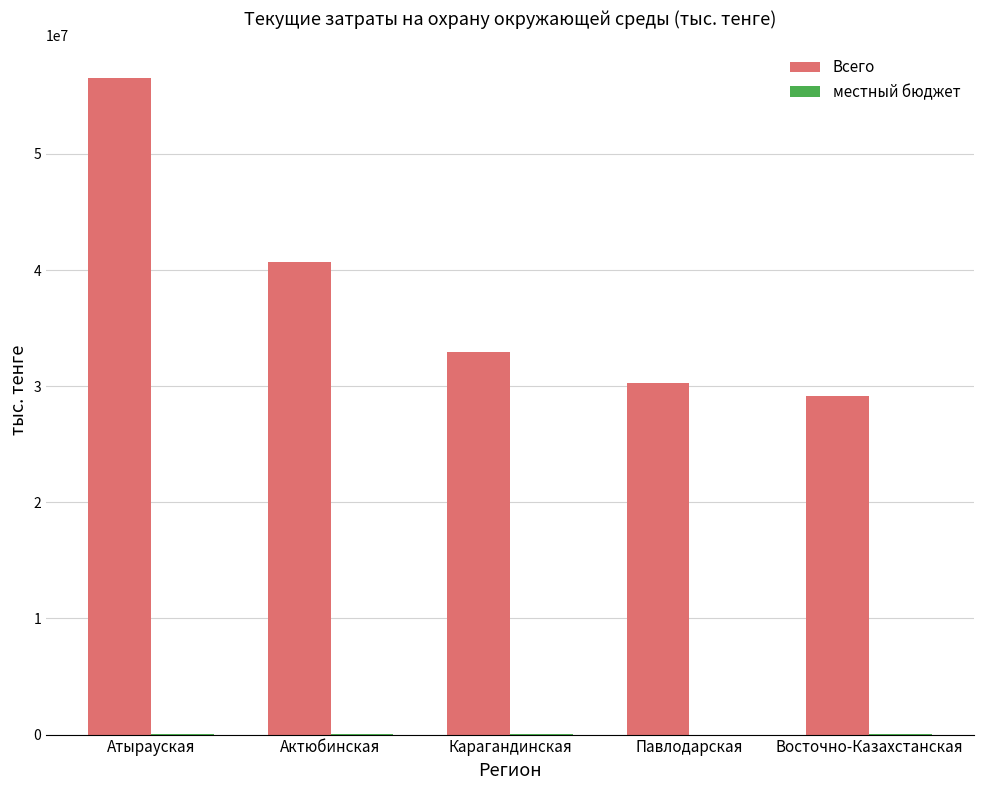

What is the maximum value for Всего?

56508271